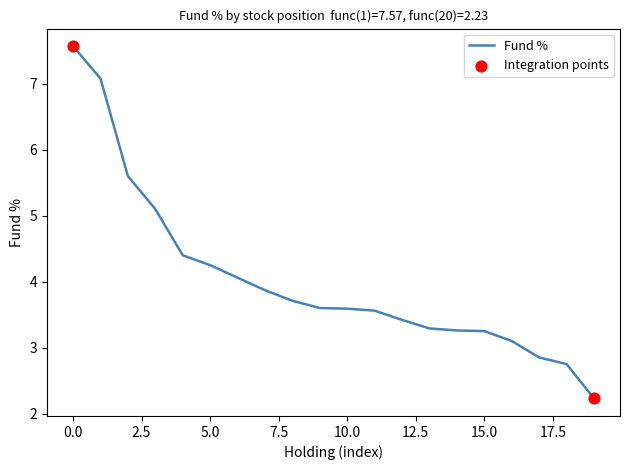

What is the maximum value shown in the chart?

7.6